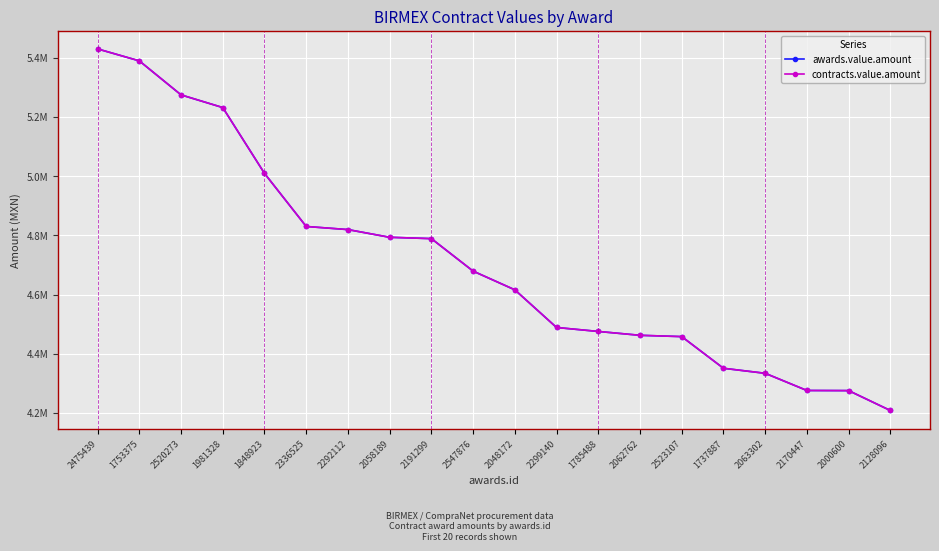

What is the label of the 14th point from the right?

2292112